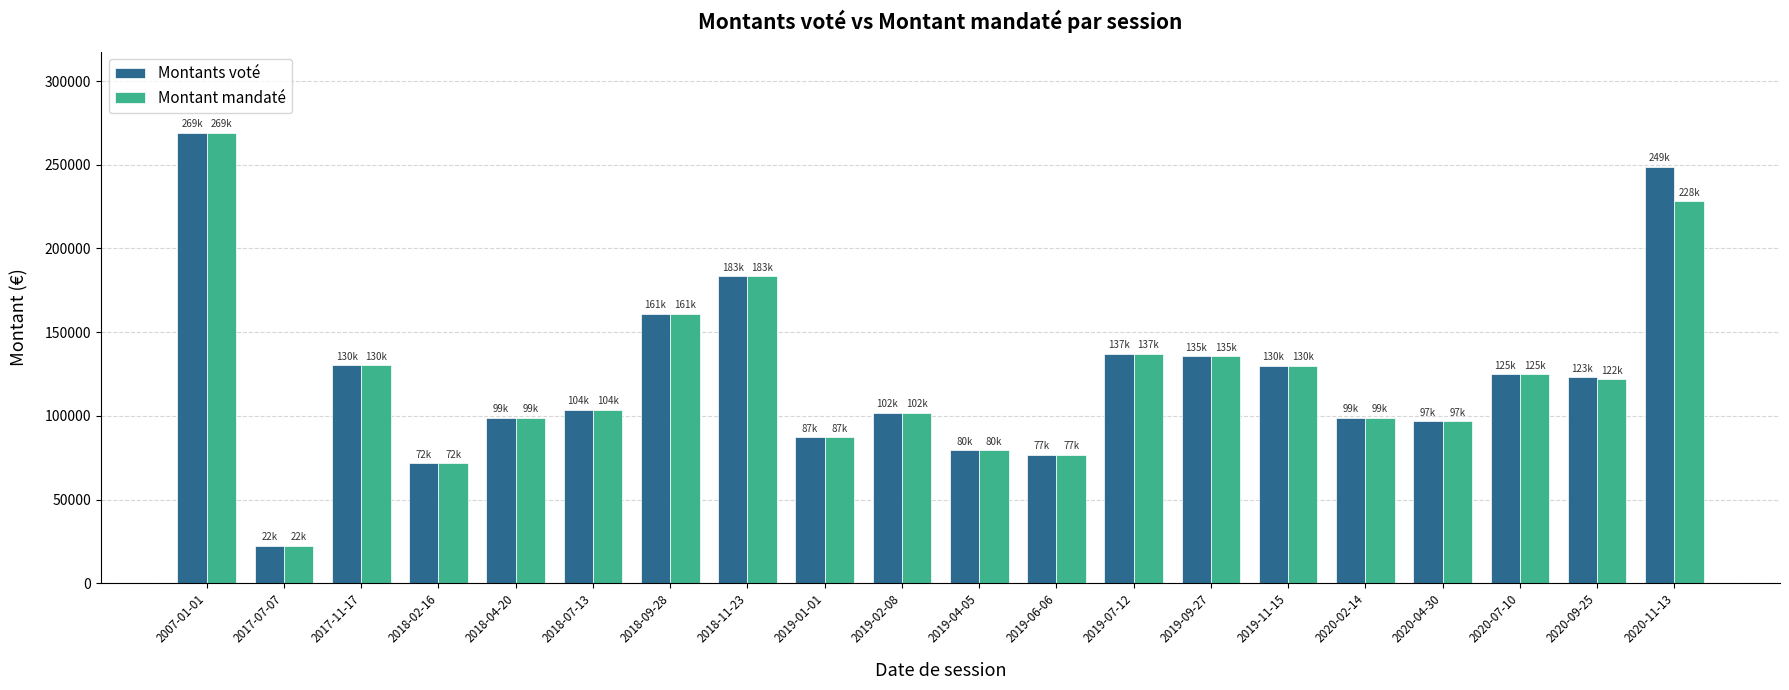

What are all the series names shown in the legend?

Montants voté, Montant mandaté